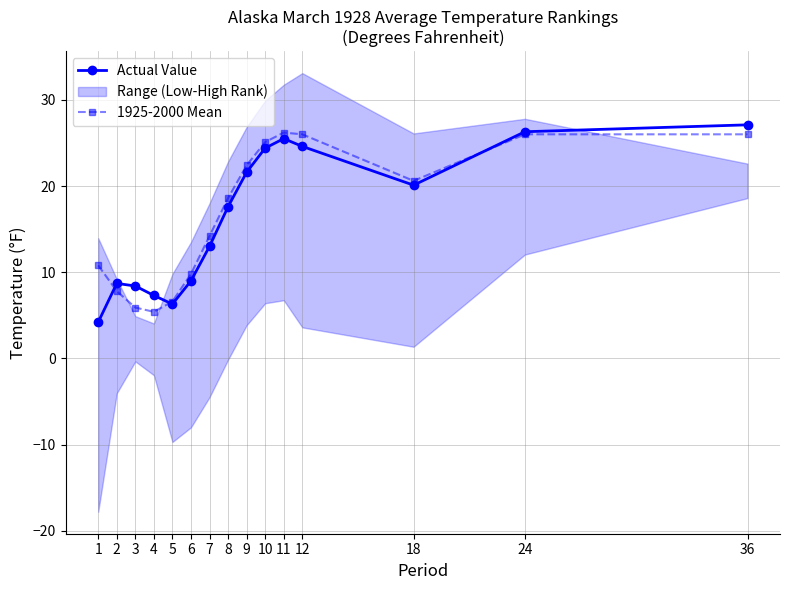

Rank the series at 12 from lowest to highest value.

Actual Value, 1925-2000 Mean